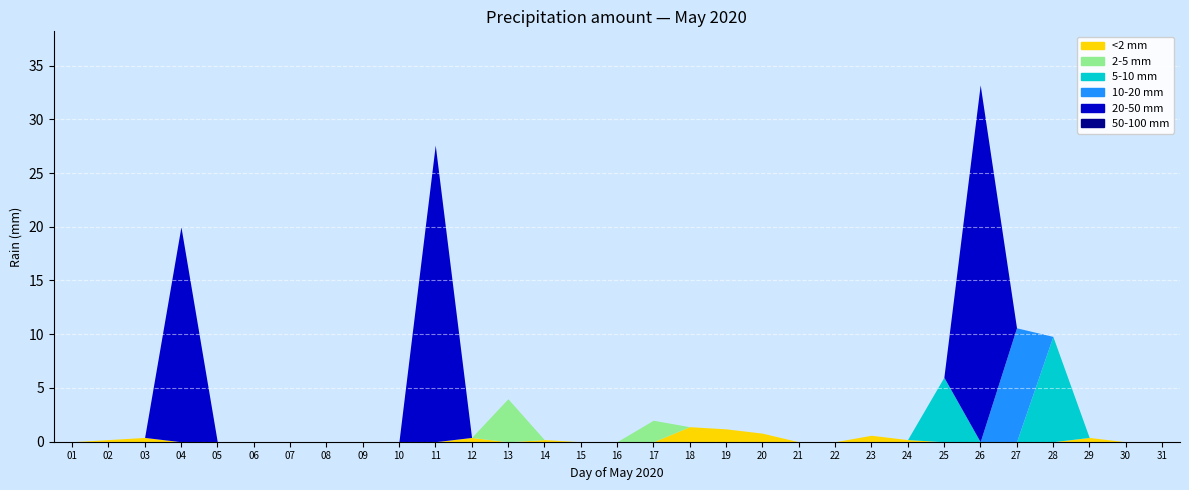

What is the greatest value displayed?

33.2